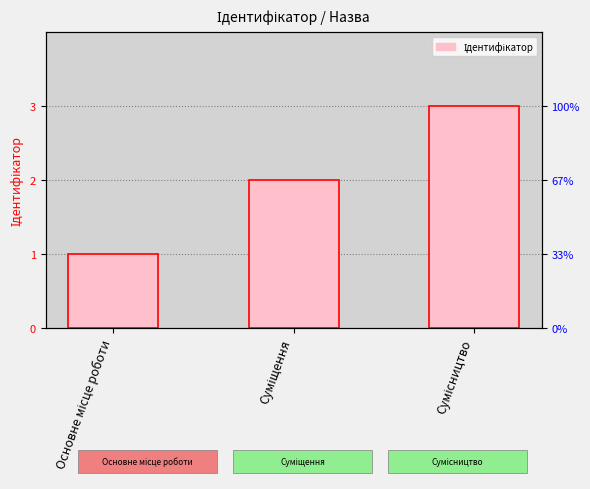

What is the sum of the values at Суміщення and Основне місце роботи?

3